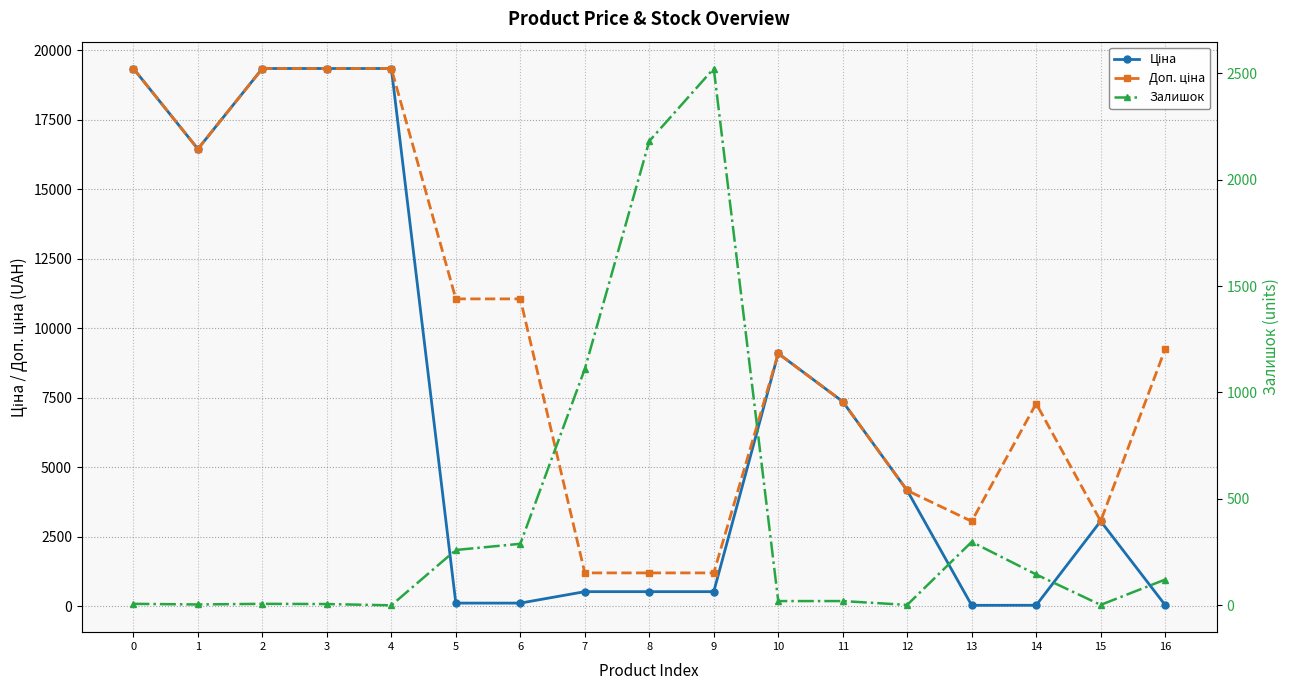

True or false: Ціна and Доп. ціна intersect in this chart.

False